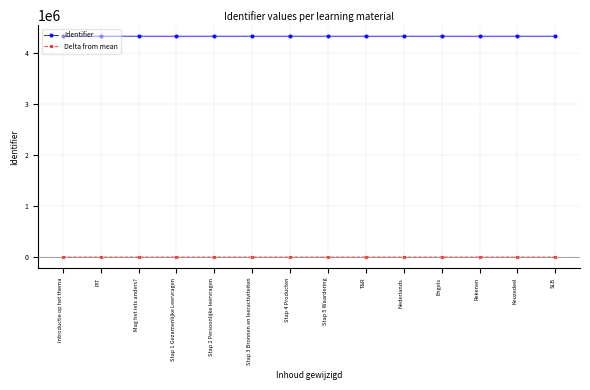

True or false: Identifier and Delta from mean intersect in this chart.

False